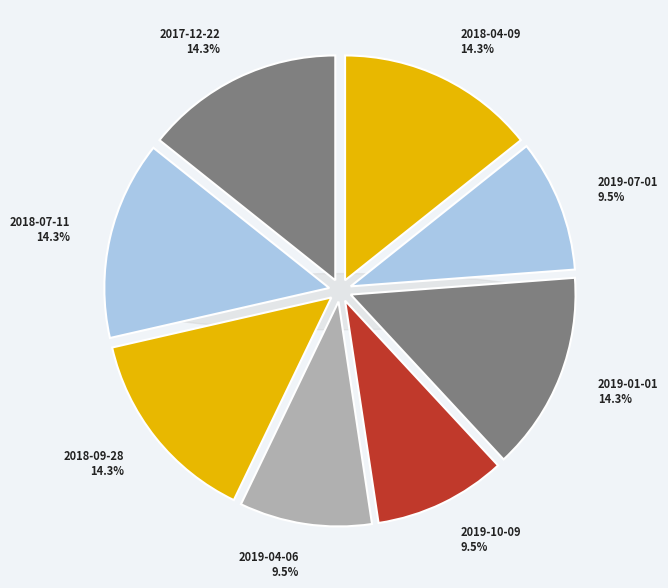

How many segments does this pie chart have?

8